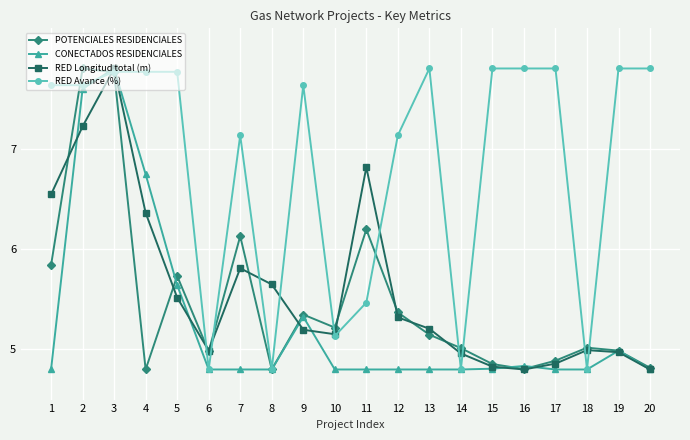

What is the total value across all series at 10?

20.3